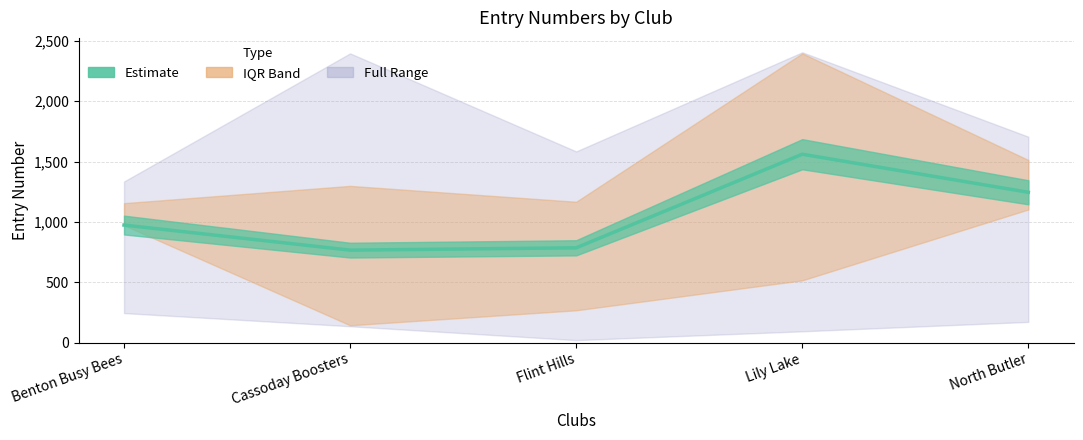

What is the average value?

1066.5